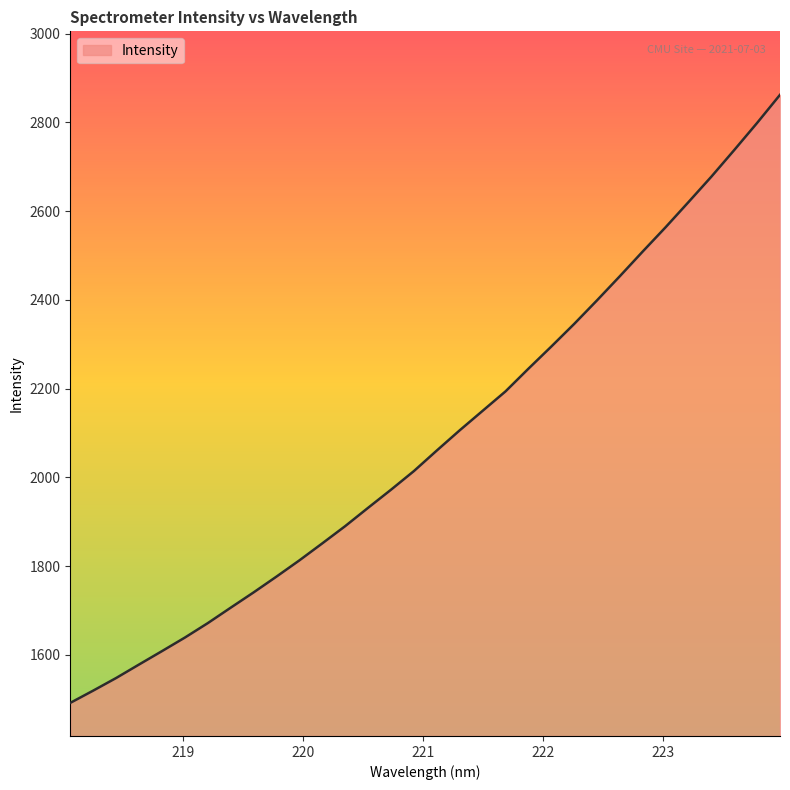

What is the minimum value shown in the chart?

1491.6